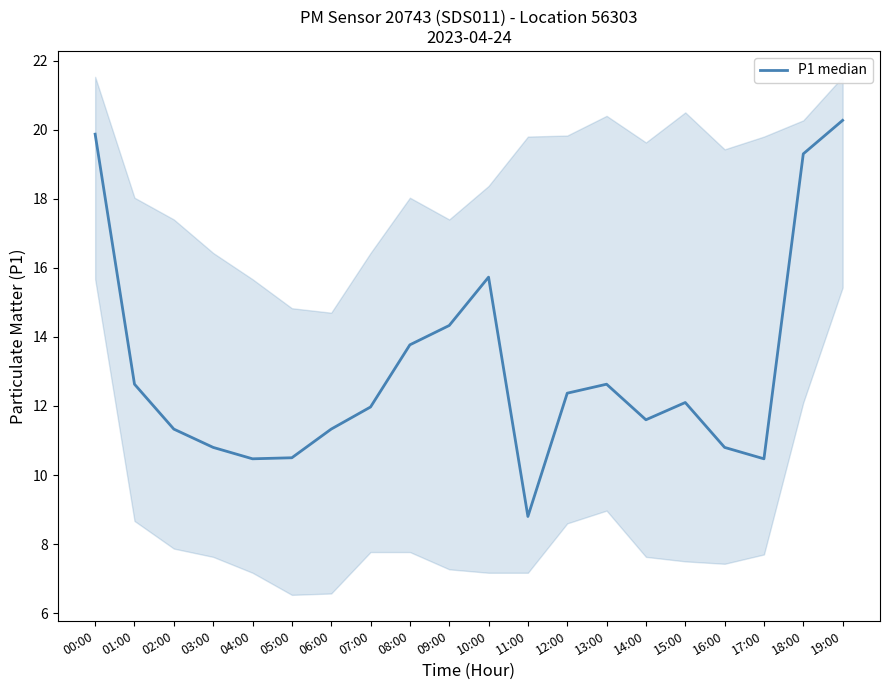

What is the value of the 7th point from the left?

11.3